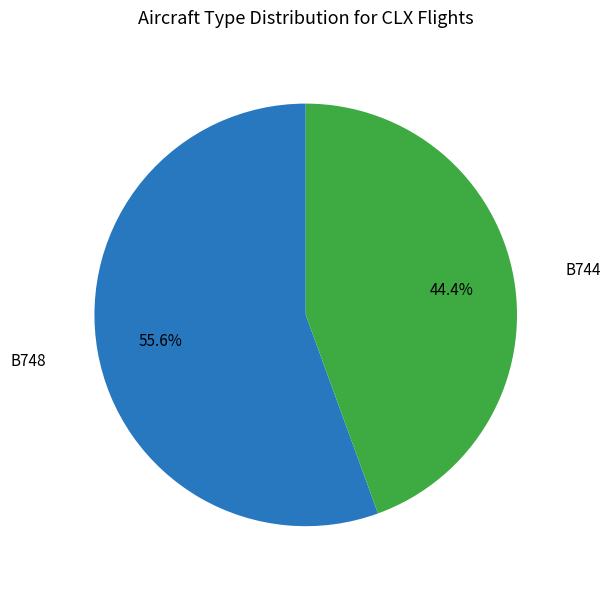

The B748 slice represents 66% of the pie. True or false?

False